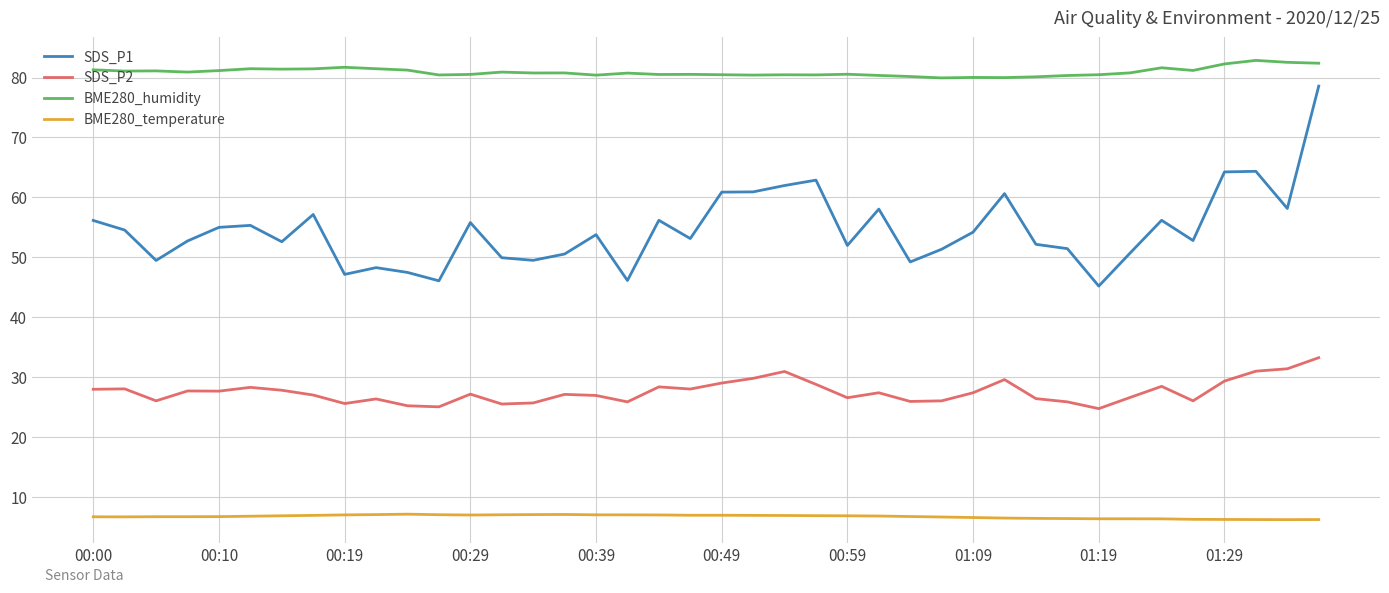

What is the minimum value shown in the chart?

6.2